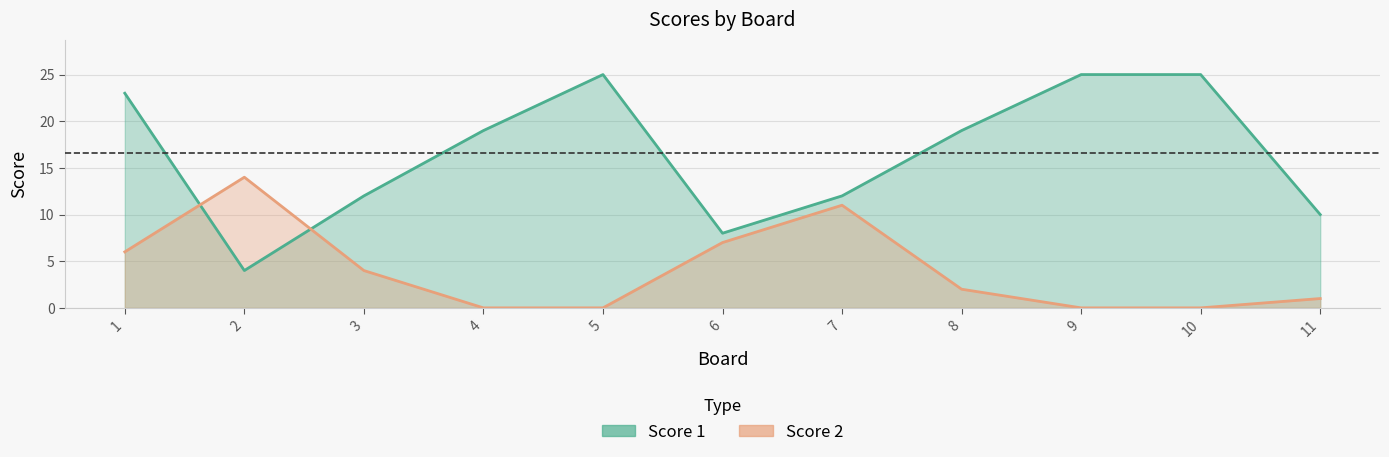

Where is Score 1 nearest to the value 14?

3